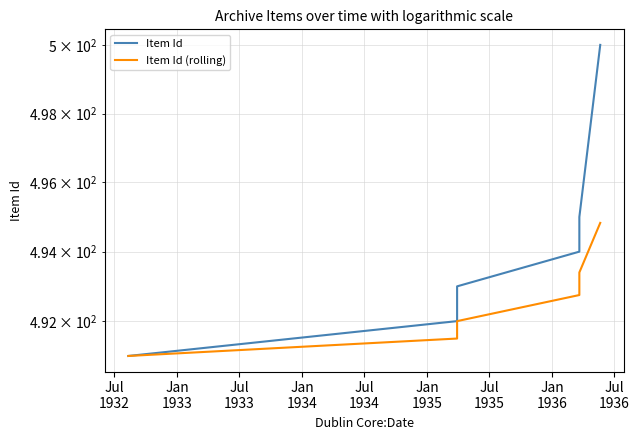

The value of Item Id (rolling) at Jul
1932 is 772.2. True or false?

False